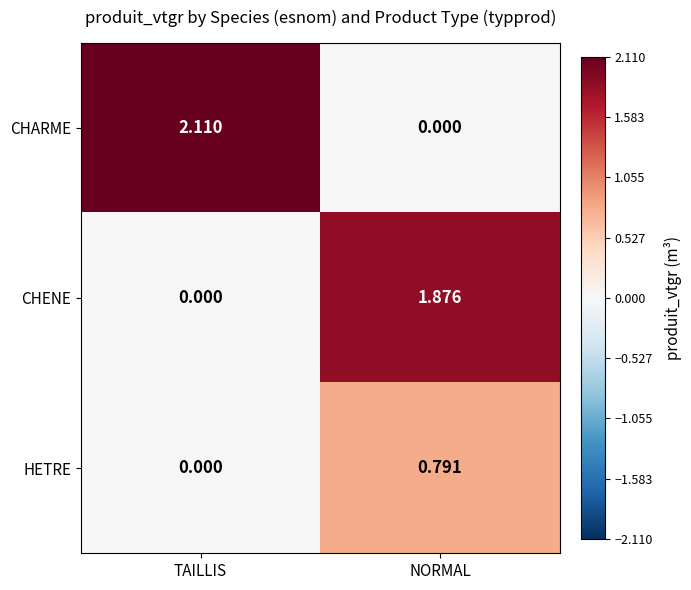

List the series in order of their overall mean, highest first.

CHARME, CHENE, HETRE